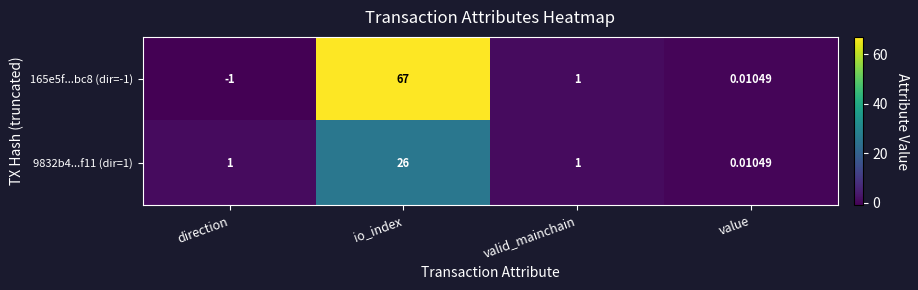

At which label is 165e5f...bc8 (dir=-1) closest to 33?

valid_mainchain